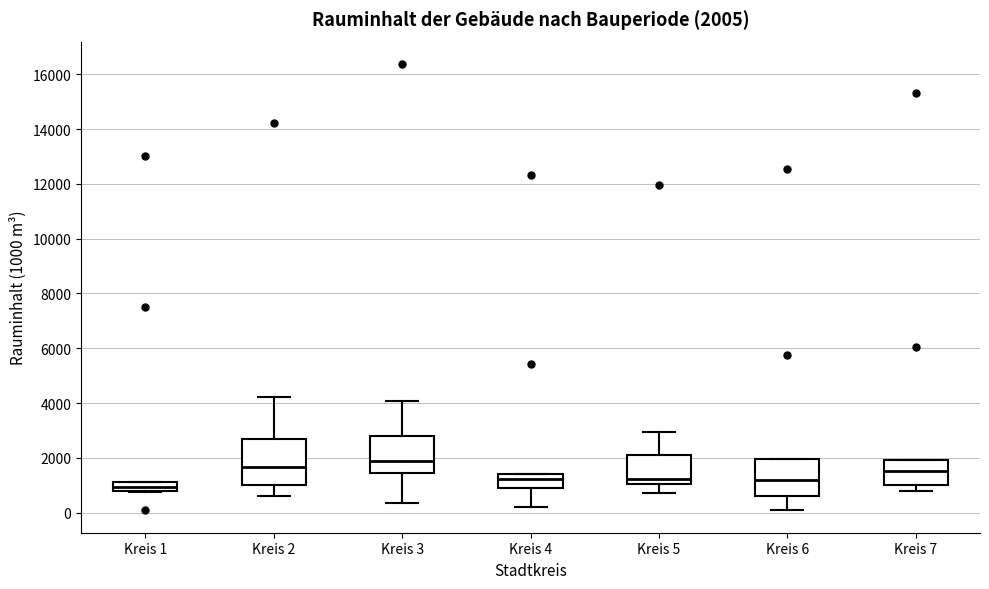

Comparing the boxes themselves (not the whiskers), which one is the tallest?

Kreis 2